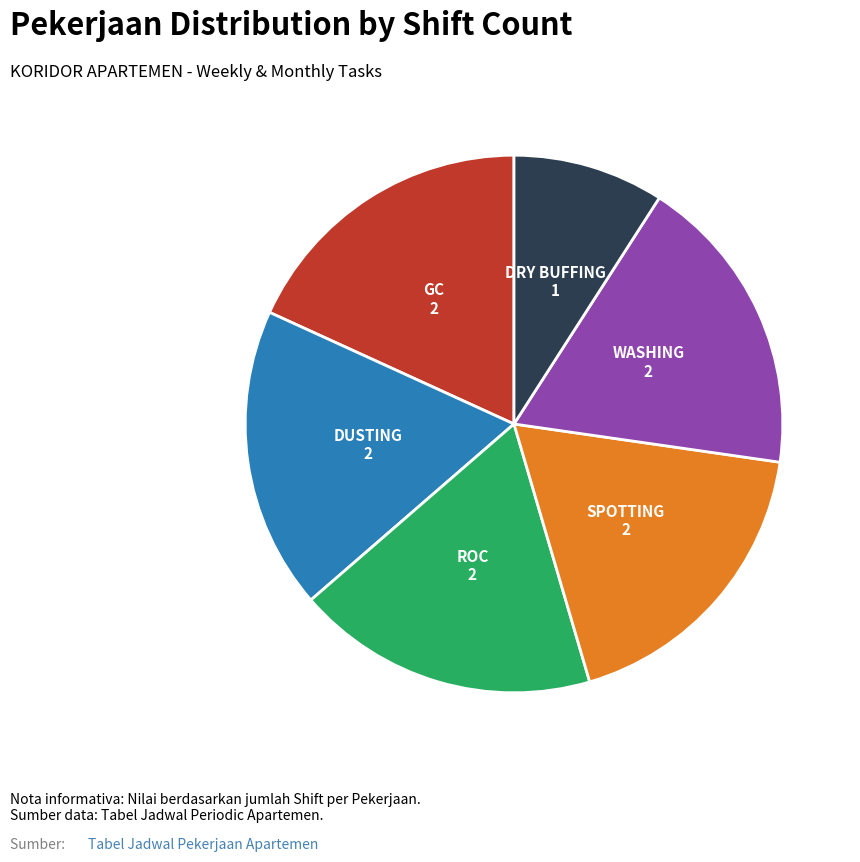

How many slices are in this pie chart?

6